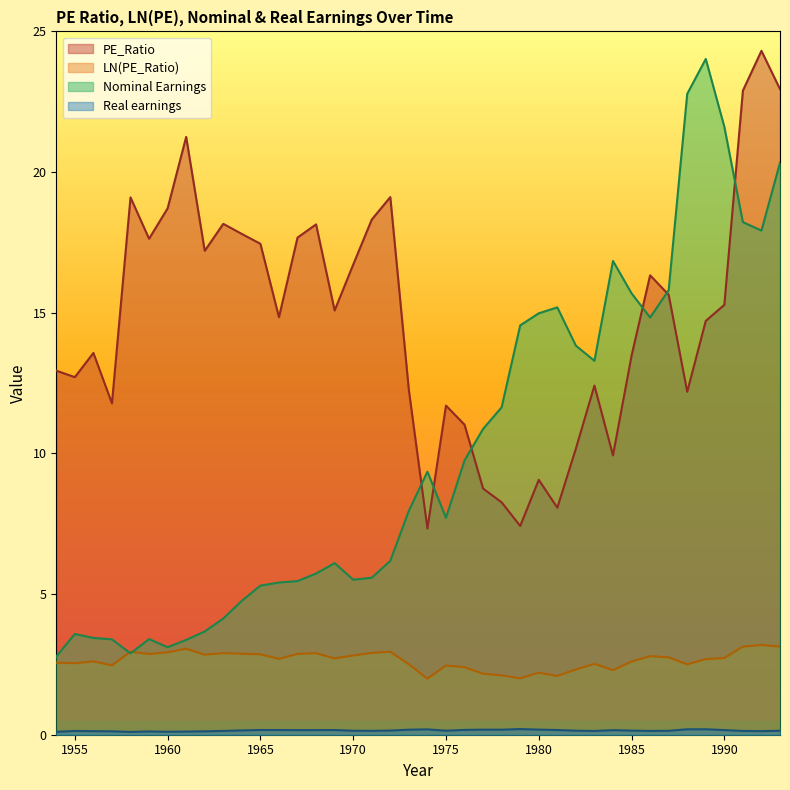

Reading left to right, what are all the values shown in this chart?

PE_Ratio: 1954=12.9	1955=12.7	1956=13.6	1957=11.8	1958=19.1	1959=17.6	1960=18.7	1961=21.2	1962=17.2	1963=18.2	1964=17.8	1965=17.4	1966=14.8	1967=17.7	1968=18.1	1969=15.1	1970=16.7	1971=18.3	1972=19.1	1973=12.2	1974=7.3	1975=11.7	1976=11.0	1977=8.8	1978=8.3	1979=7.4	1980=9.1	1981=8.1	1982=10.2	1983=12.4	1984=9.9	1985=13.5	1986=16.3	1987=15.6	1988=12.2	1989=14.7	1990=15.3	1991=22.9	1992=24.3	1993=22.9
LN(PE_Ratio): 1954=2.6	1955=2.5	1956=2.6	1957=2.5	1958=2.9	1959=2.9	1960=2.9	1961=3.1	1962=2.8	1963=2.9	1964=2.9	1965=2.9	1966=2.7	1967=2.9	1968=2.9	1969=2.7	1970=2.8	1971=2.9	1972=3.0	1973=2.5	1974=2.0	1975=2.5	1976=2.4	1977=2.2	1978=2.1	1979=2.0	1980=2.2	1981=2.1	1982=2.3	1983=2.5	1984=2.3	1985=2.6	1986=2.8	1987=2.7	1988=2.5	1989=2.7	1990=2.7	1991=3.1	1992=3.2	1993=3.1
Nominal Earnings: 1954=2.8	1955=3.6	1956=3.4	1957=3.4	1958=2.9	1959=3.4	1960=3.1	1961=3.4	1962=3.7	1963=4.1	1964=4.8	1965=5.3	1966=5.4	1967=5.5	1968=5.7	1969=6.1	1970=5.5	1971=5.6	1972=6.2	1973=8.0	1974=9.3	1975=7.7	1976=9.8	1977=10.9	1978=11.6	1979=14.6	1980=15.0	1981=15.2	1982=13.8	1983=13.3	1984=16.8	1985=15.7	1986=14.8	1987=15.8	1988=22.8	1989=24.0	1990=21.6	1991=18.2	1992=17.9	1993=20.3
Real earnings: 1954=0.1	1955=0.1	1956=0.1	1957=0.1	1958=0.1	1959=0.1	1960=0.1	1961=0.1	1962=0.1	1963=0.1	1964=0.2	1965=0.2	1966=0.2	1967=0.2	1968=0.2	1969=0.2	1970=0.1	1971=0.1	1972=0.1	1973=0.2	1974=0.2	1975=0.1	1976=0.2	1977=0.2	1978=0.2	1979=0.2	1980=0.2	1981=0.2	1982=0.1	1983=0.1	1984=0.2	1985=0.1	1986=0.1	1987=0.1	1988=0.2	1989=0.2	1990=0.2	1991=0.1	1992=0.1	1993=0.1